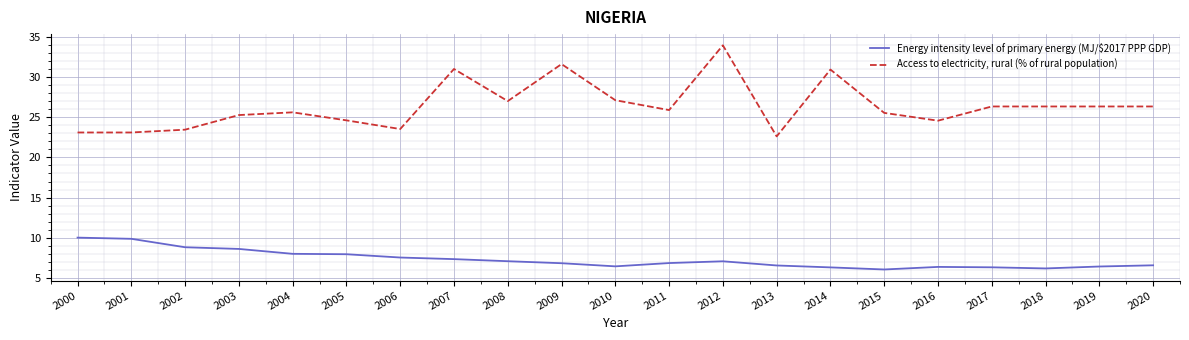

True or false: Access to electricity, rural (% of rural population) and Energy intensity level of primary energy (MJ/$2017 PPP GDP) intersect in this chart.

False